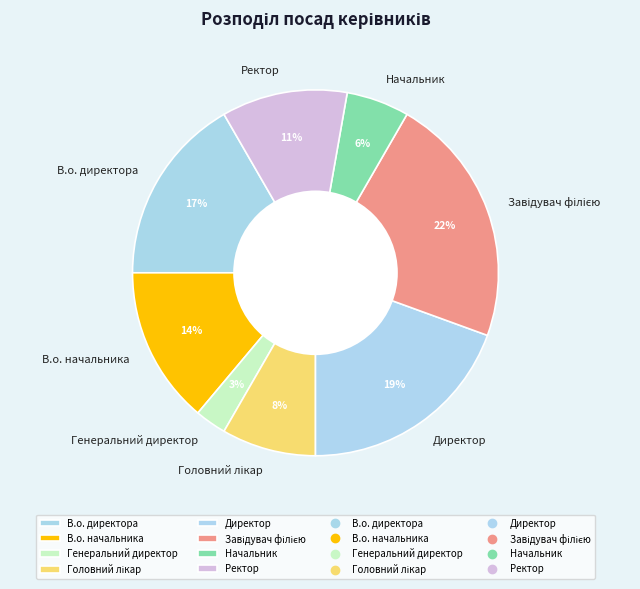

What percentage is the Ректор slice, to the nearest percent?

11%